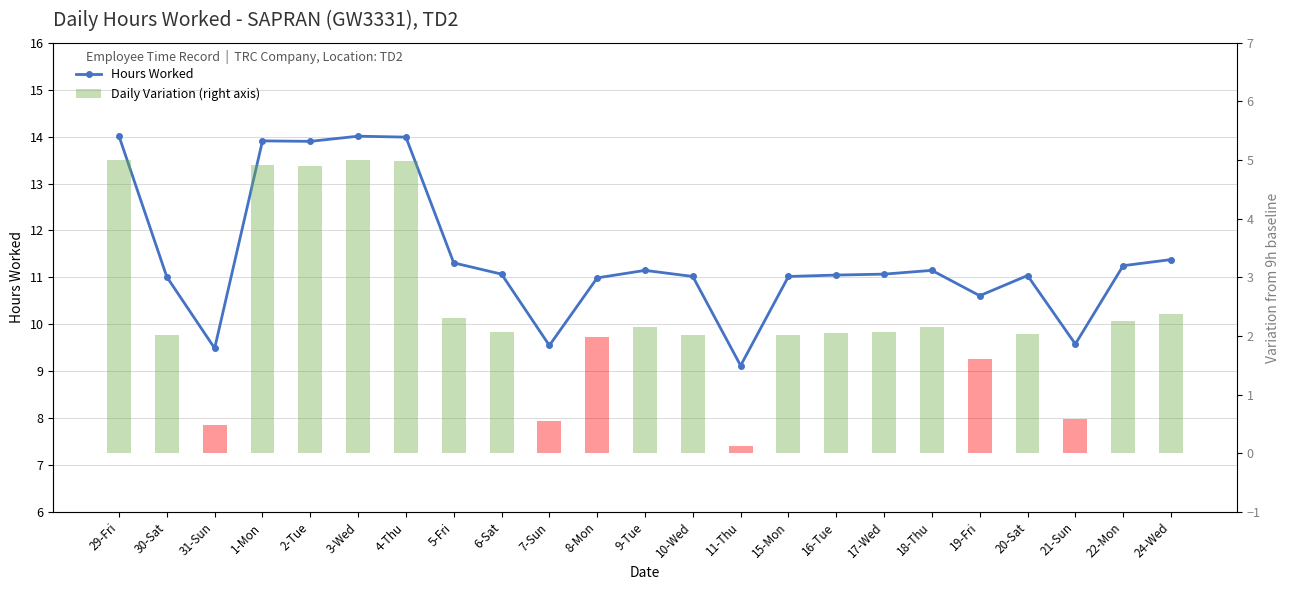

What is the difference between the Daily Variation (right axis) values at 7-Sun and 4-Thu?

4.4